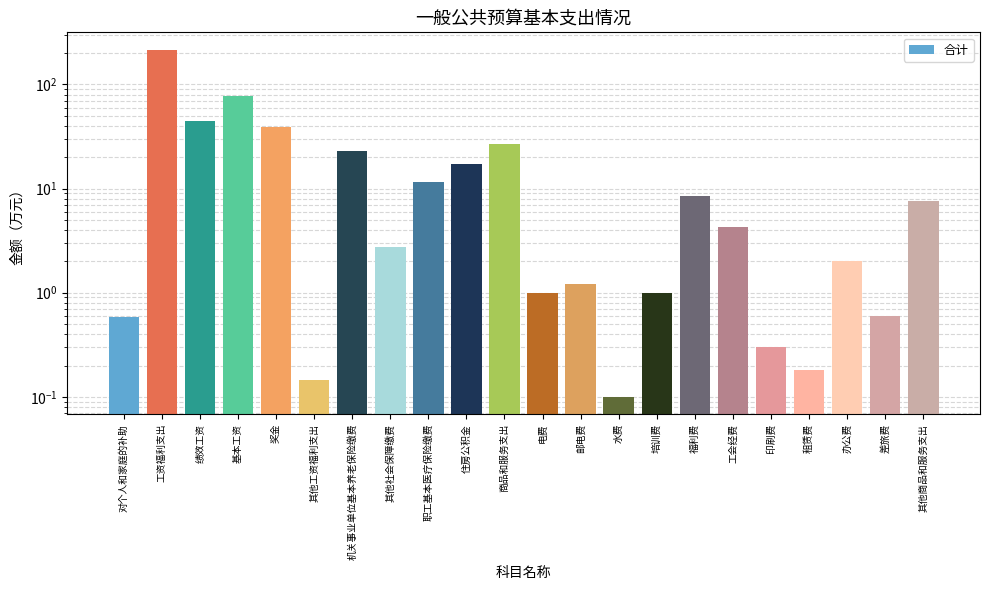

Reading left to right, list all the values displayed in this chart.

对个人和家庭的补助=0.6	工资福利支出=215.7	绩效工资=44.4	基本工资=77.2	奖金=39.0	其他工资福利支出=0.1	机关事业单位基本养老保险缴费=23.2	其他社会保障缴费=2.7	职工基本医疗保险缴费=11.6	住房公积金=17.4	商品和服务支出=26.7	电费=1.0	邮电费=1.2	水费=0.1	培训费=1.0	福利费=8.4	工会经费=4.3	印刷费=0.3	租赁费=0.2	办公费=2.0	差旅费=0.6	其他商品和服务支出=7.6